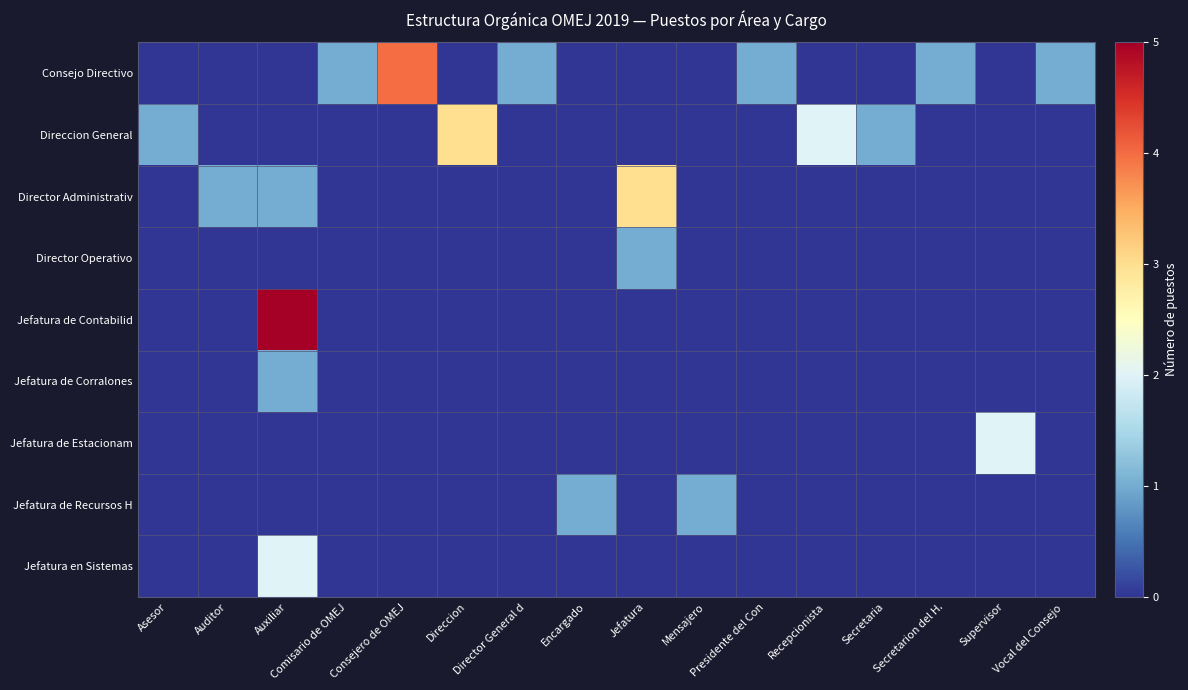

What is the total value across all series at Mensajero?

1